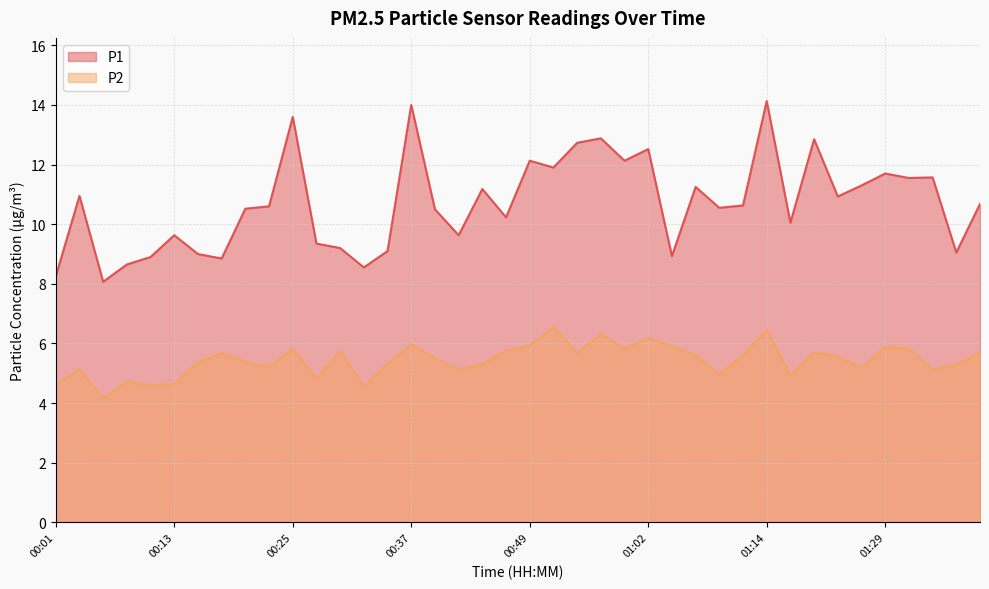

What position from the right is 00:32?

27